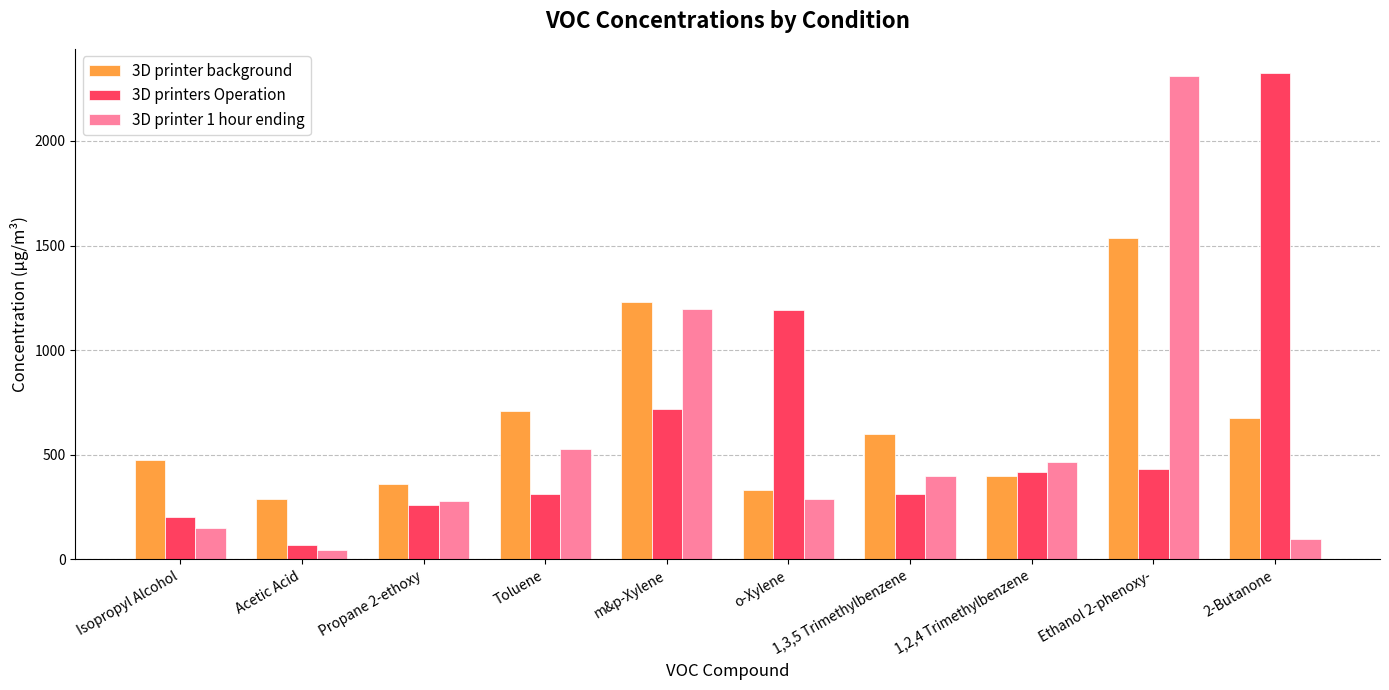

Count the number of data series in this chart.

3